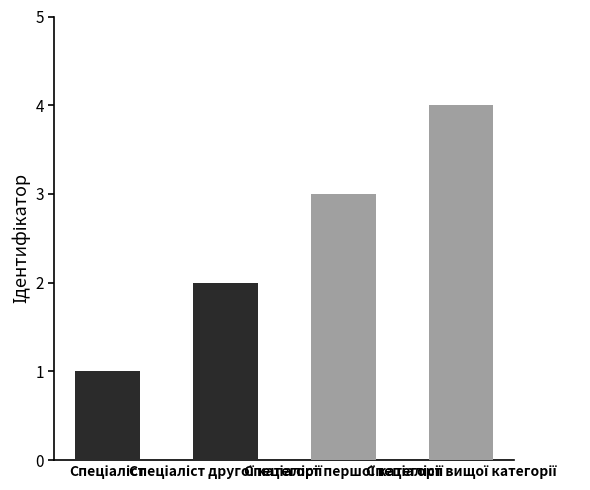

What is the sum of all values?

10